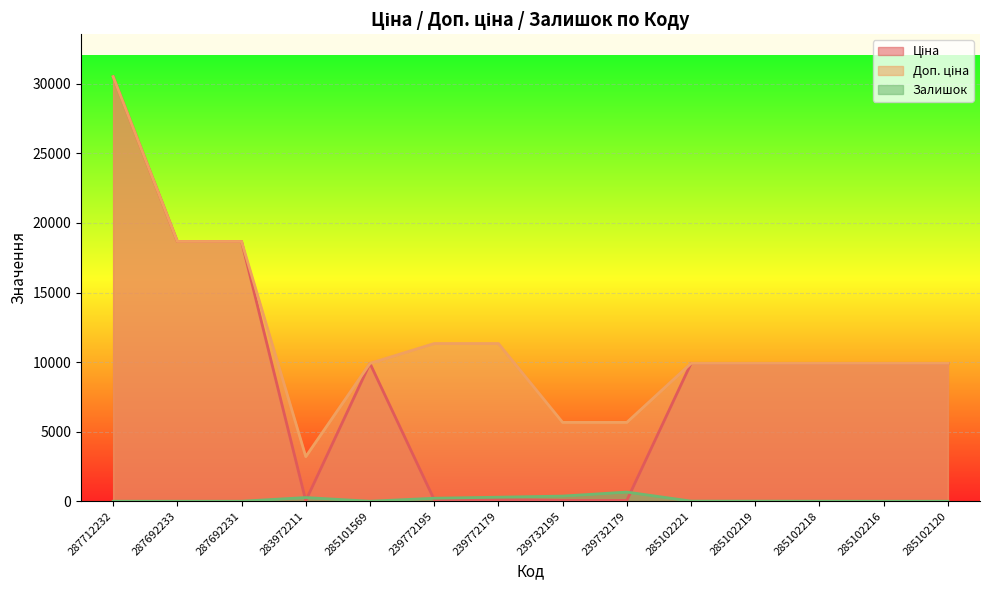

What is the label of the 8th point from the left?

239732195